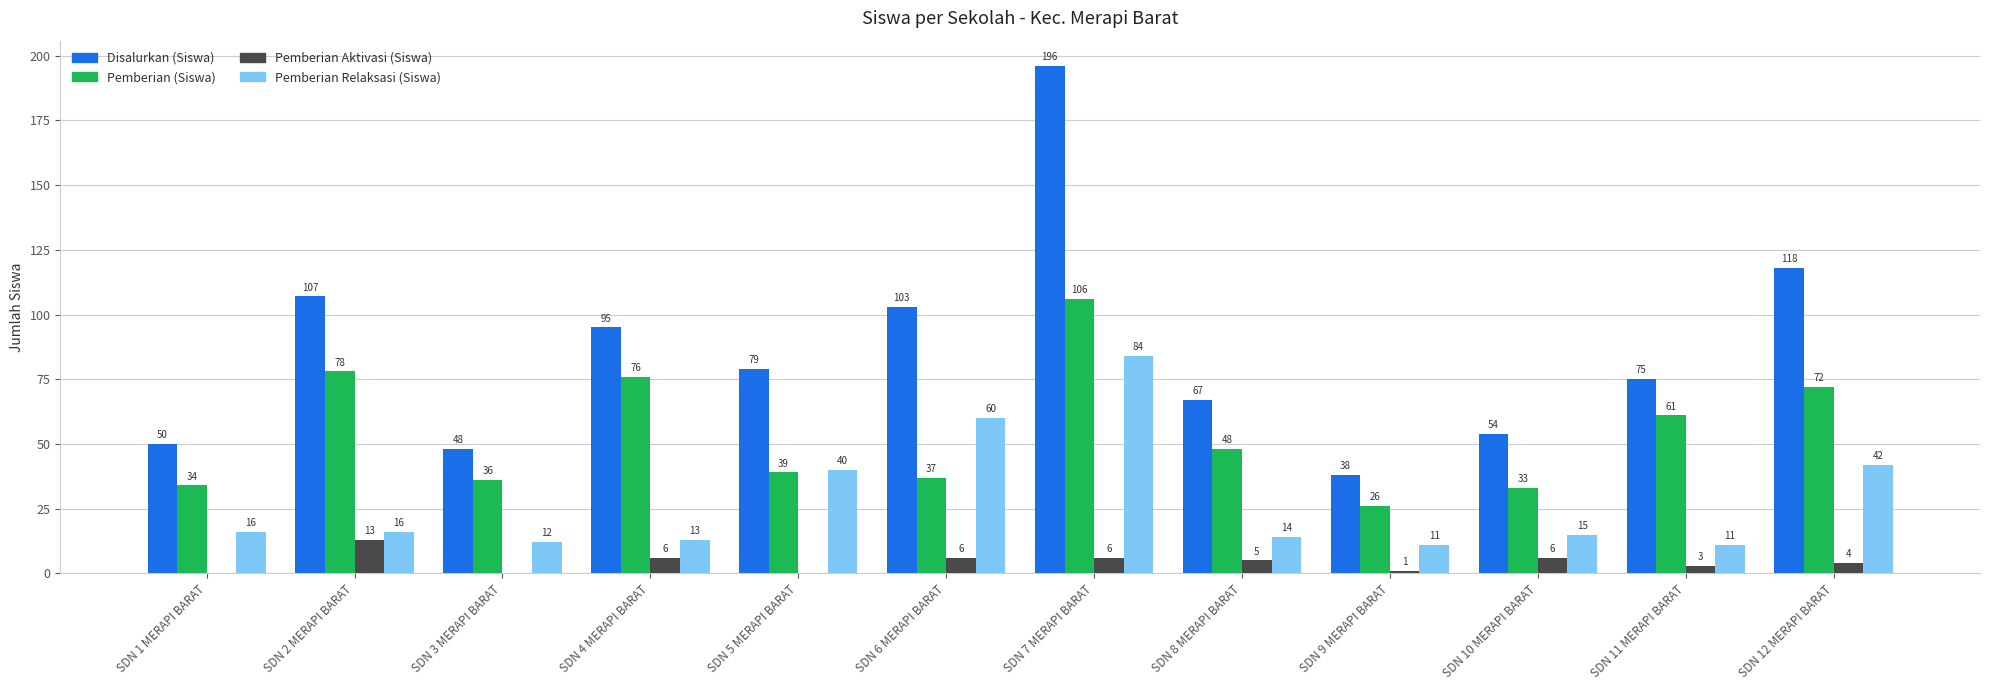

Between SDN 5 MERAPI BARAT and SDN 9 MERAPI BARAT, which series saw the biggest shift?

Disalurkan (Siswa)